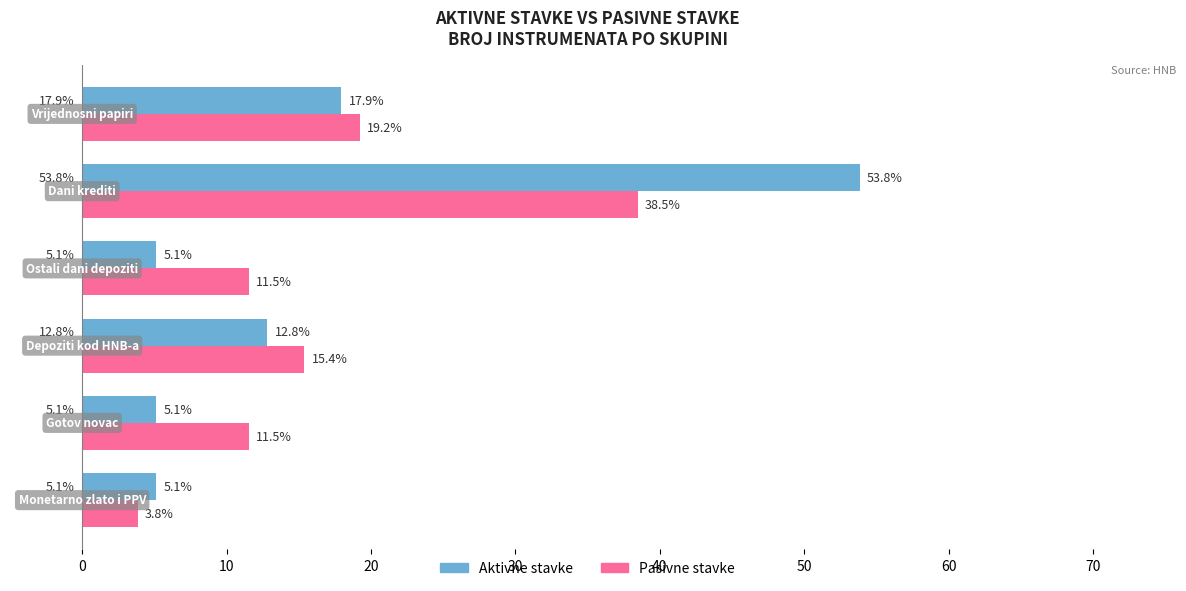

List the series in order of their peak value, highest first.

Aktivne stavke, Pasivne stavke